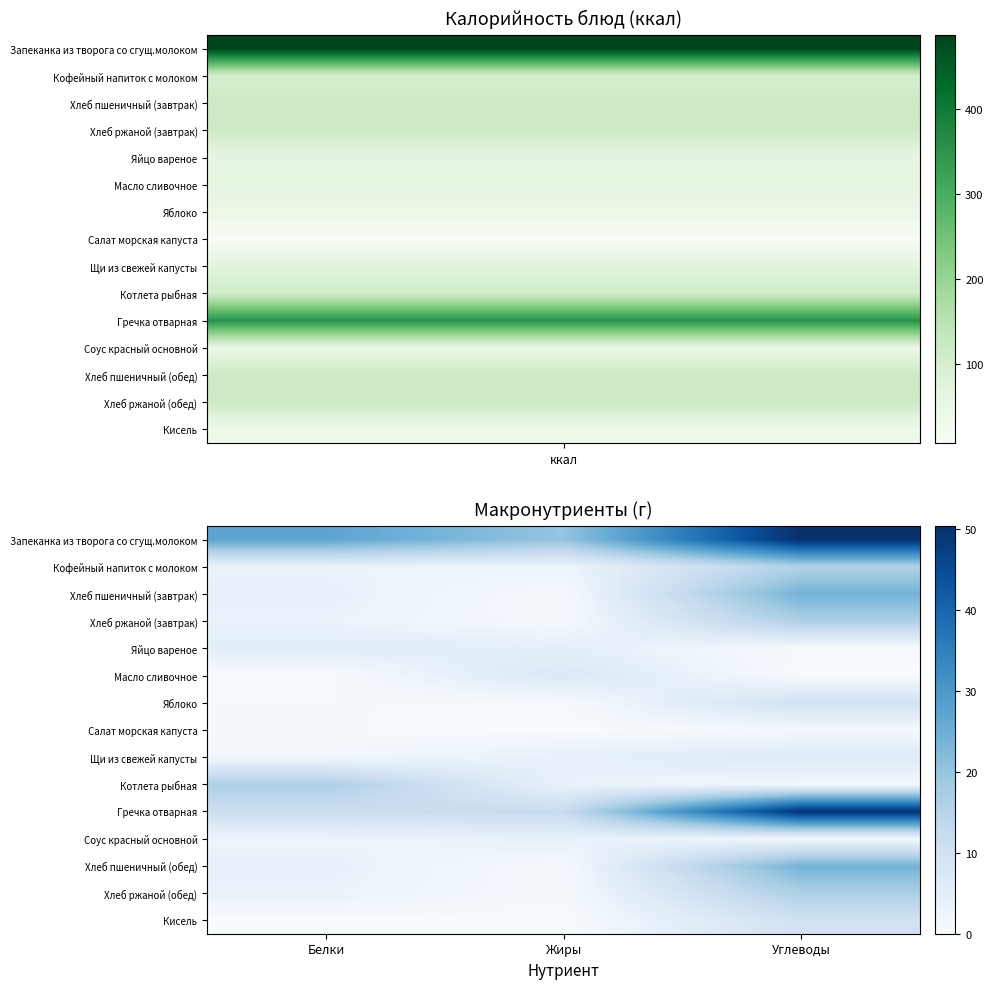

List the series in order of their peak value, highest first.

Запеканка из творога со сгущ.молоком, Гречка отварная, Хлеб пшеничный (завтрак), Хлеб пшеничный (обед), Котлета рыбная, Хлеб ржаной (завтрак), Хлеб ржаной (обед), Кофейный напиток с молоком, Яблоко, Кисель, Масло сливочное, Щи из свежей капусты, Яйцо вареное, Соус красный основной, Салат морская капуста